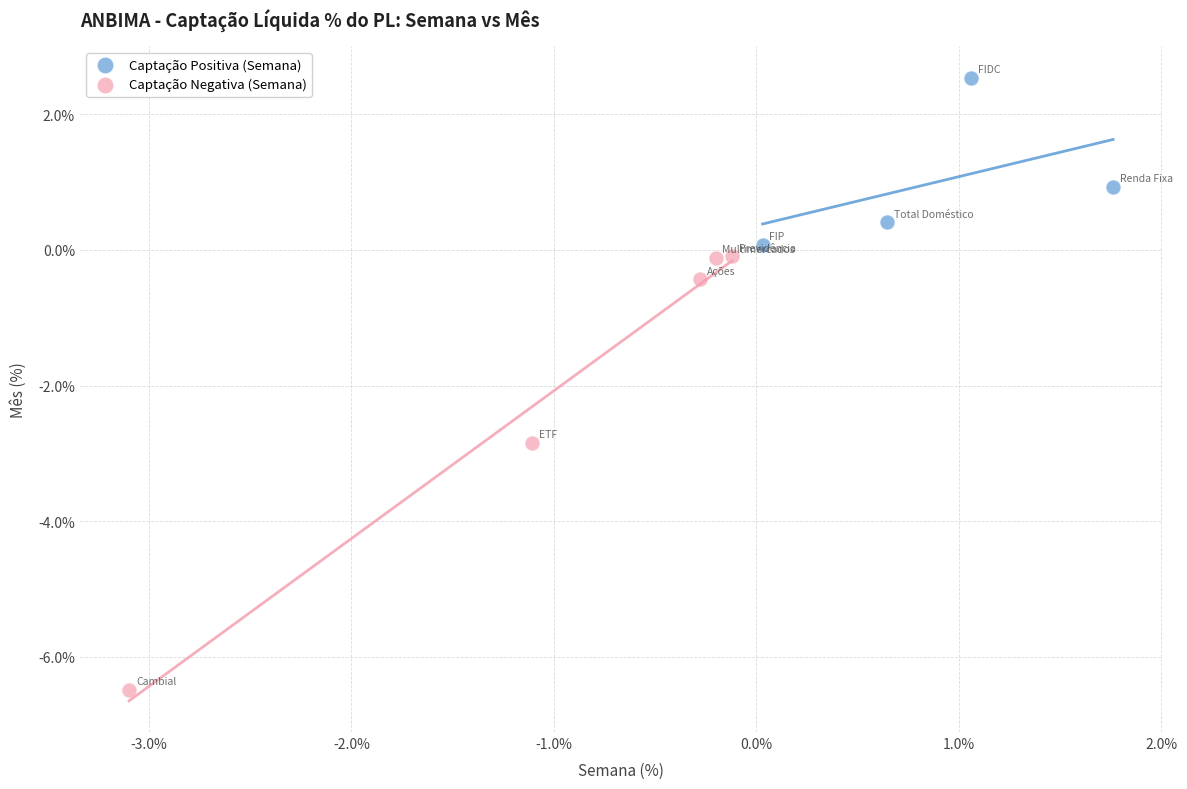

What are all the series names shown in the legend?

Captação Positiva (Semana), Captação Negativa (Semana)